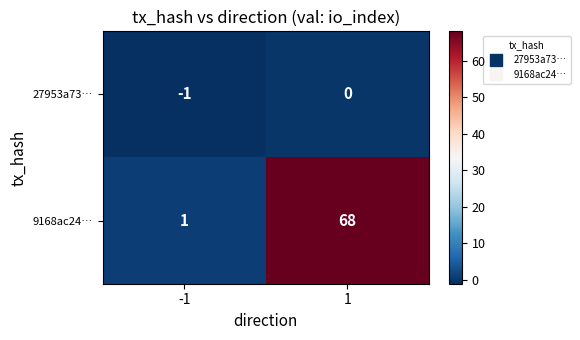

Which series has the largest total across all categories?

9168ac24…